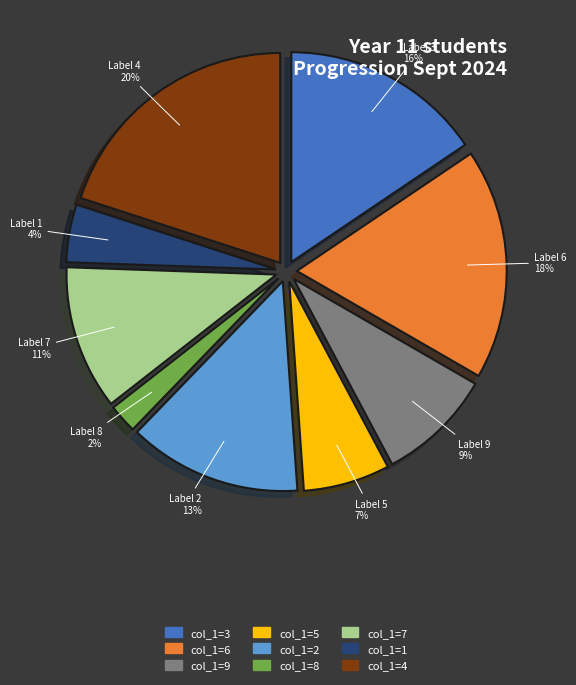

To the nearest percent, what percentage of the pie is col_1=6?

18%